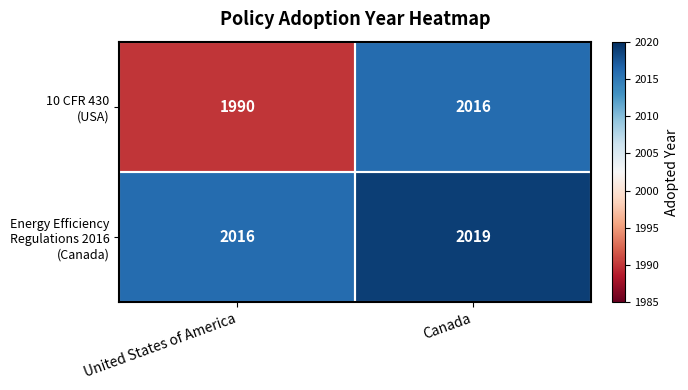

At which category is the sum across all series the highest?

Canada